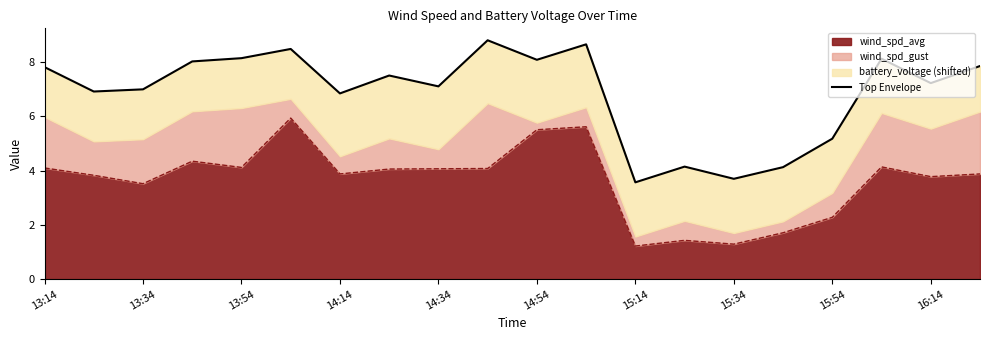

What is the lowest value of the wind_spd_avg series?

1.2